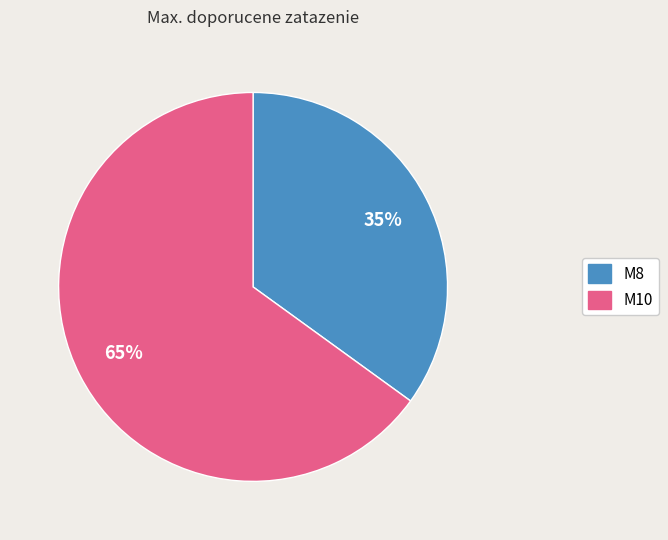

To the nearest percent, what is the average slice percentage?

50%